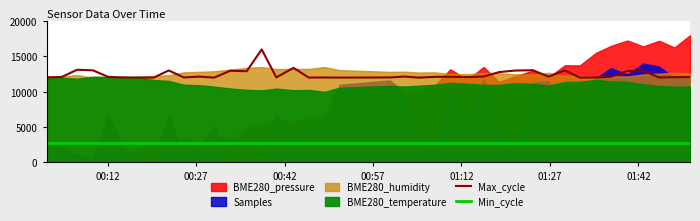

What is the highest value of the Min_cycle series?

2800.0